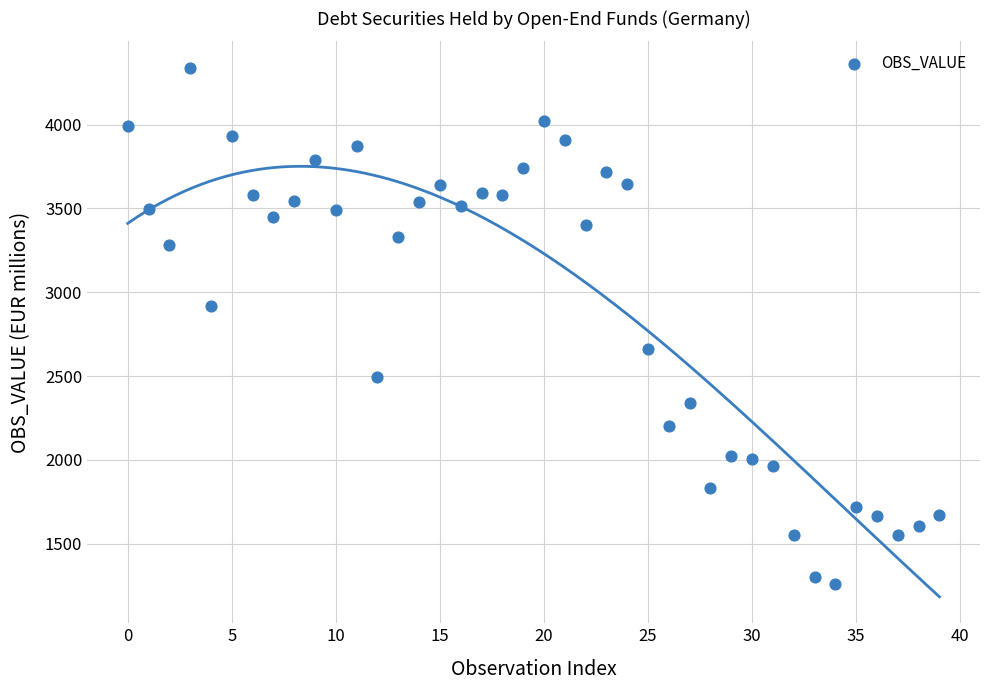

What is the range of Y values (max minus min)?

3081.2